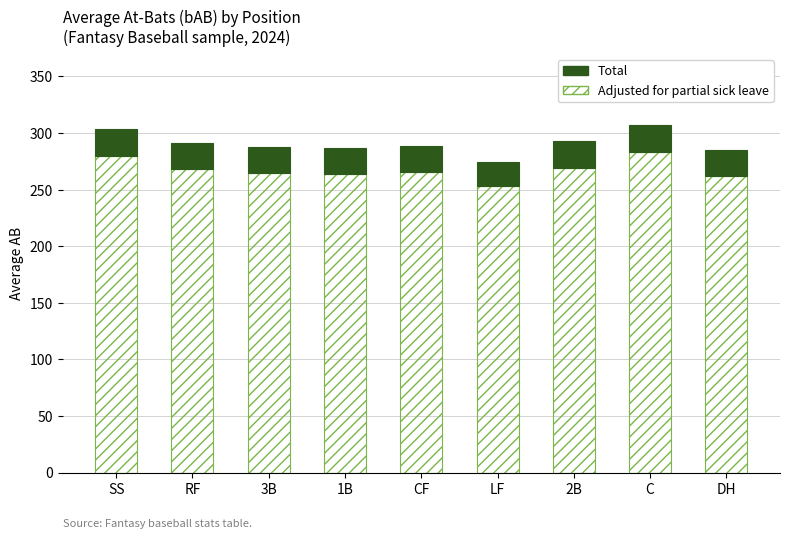

What is the total value across all series at RF?

291.2